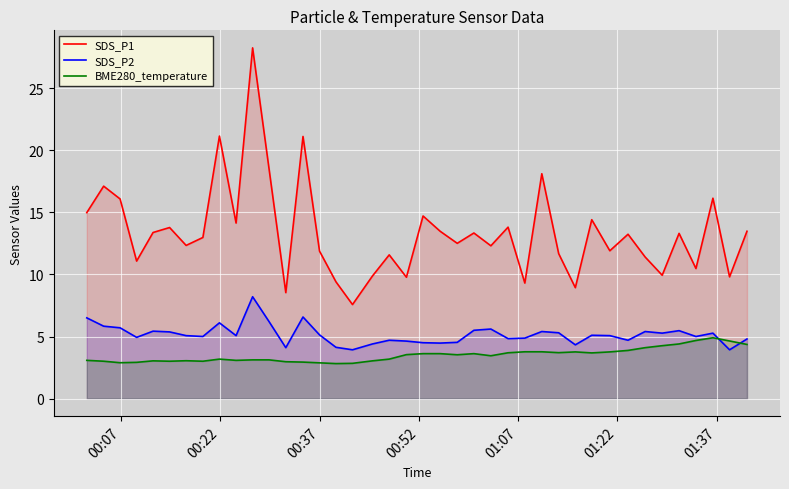

True or false: BME280_temperature and SDS_P1 cross at least once.

False